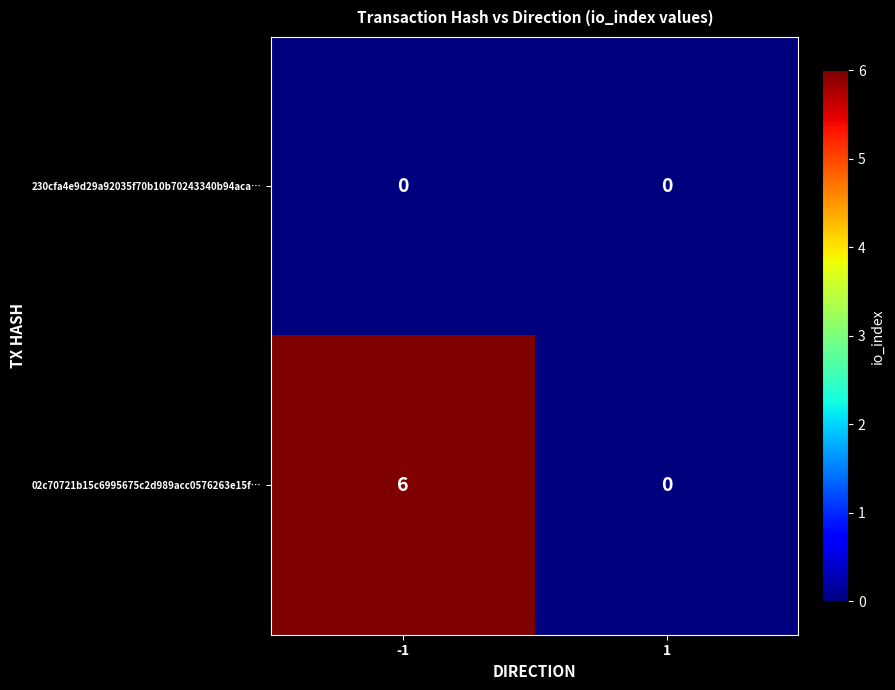

Which series changed the most between -1 and 1?

02c70721b15c6995675c2d989acc0576263e15f…